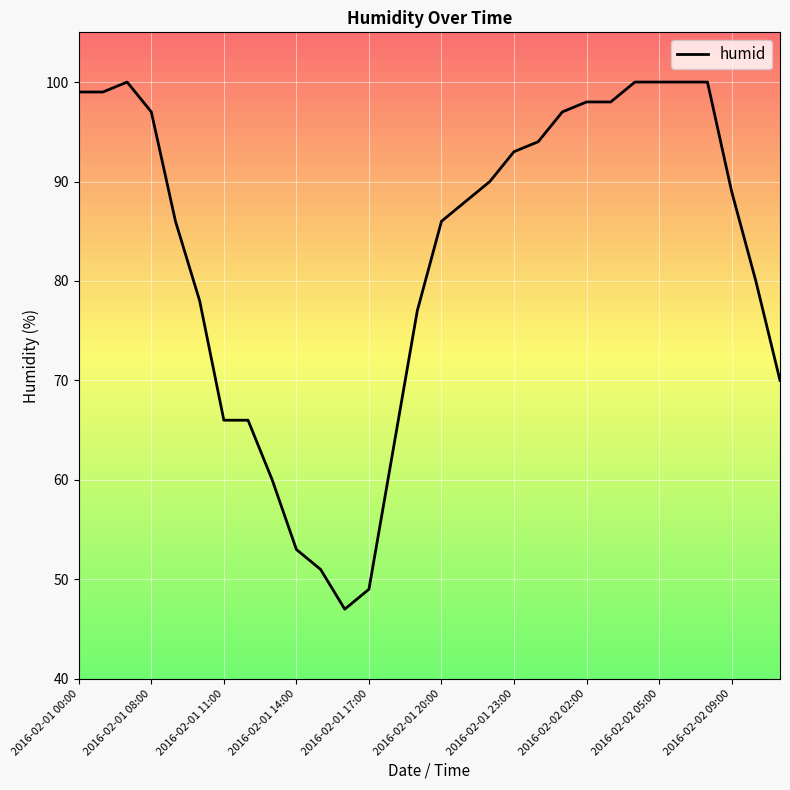

What is the difference between the maximum and minimum values?

53